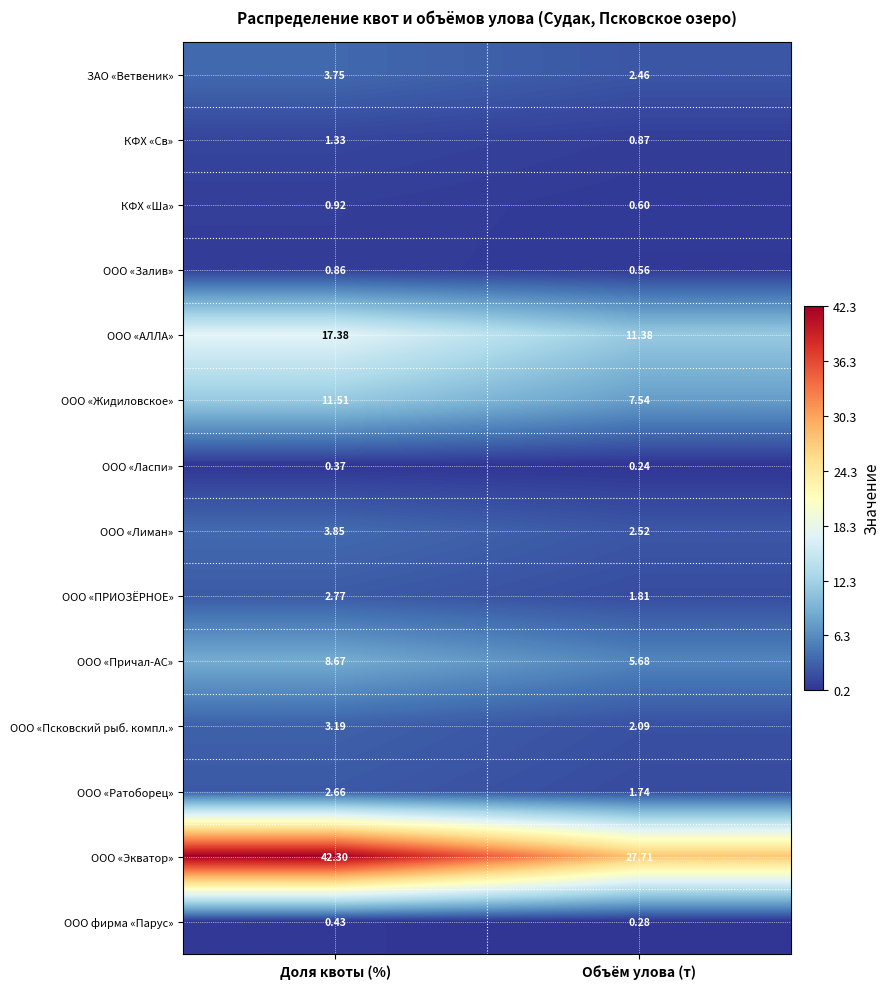

Which category has the lowest value across all series?

Объём улова (т)